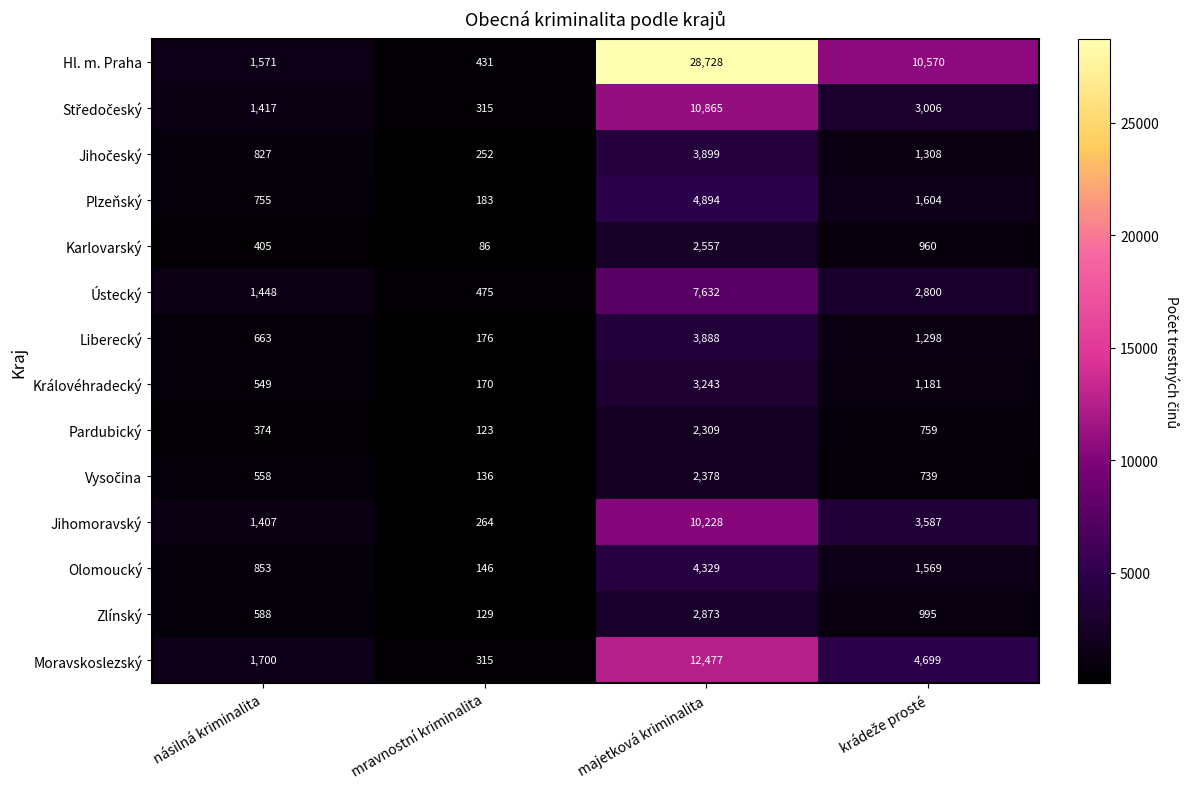

Is it true that Hl. m. Praha equals 750 at mravnostní kriminalita?

False